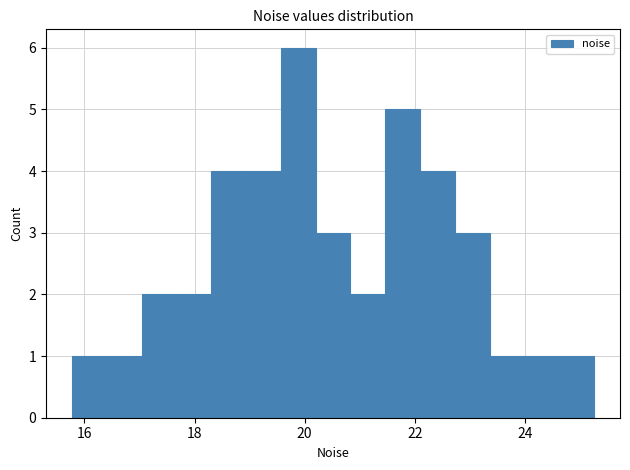

Read against the x-axis, roughly where is the centre of the tallest bar?

19.8